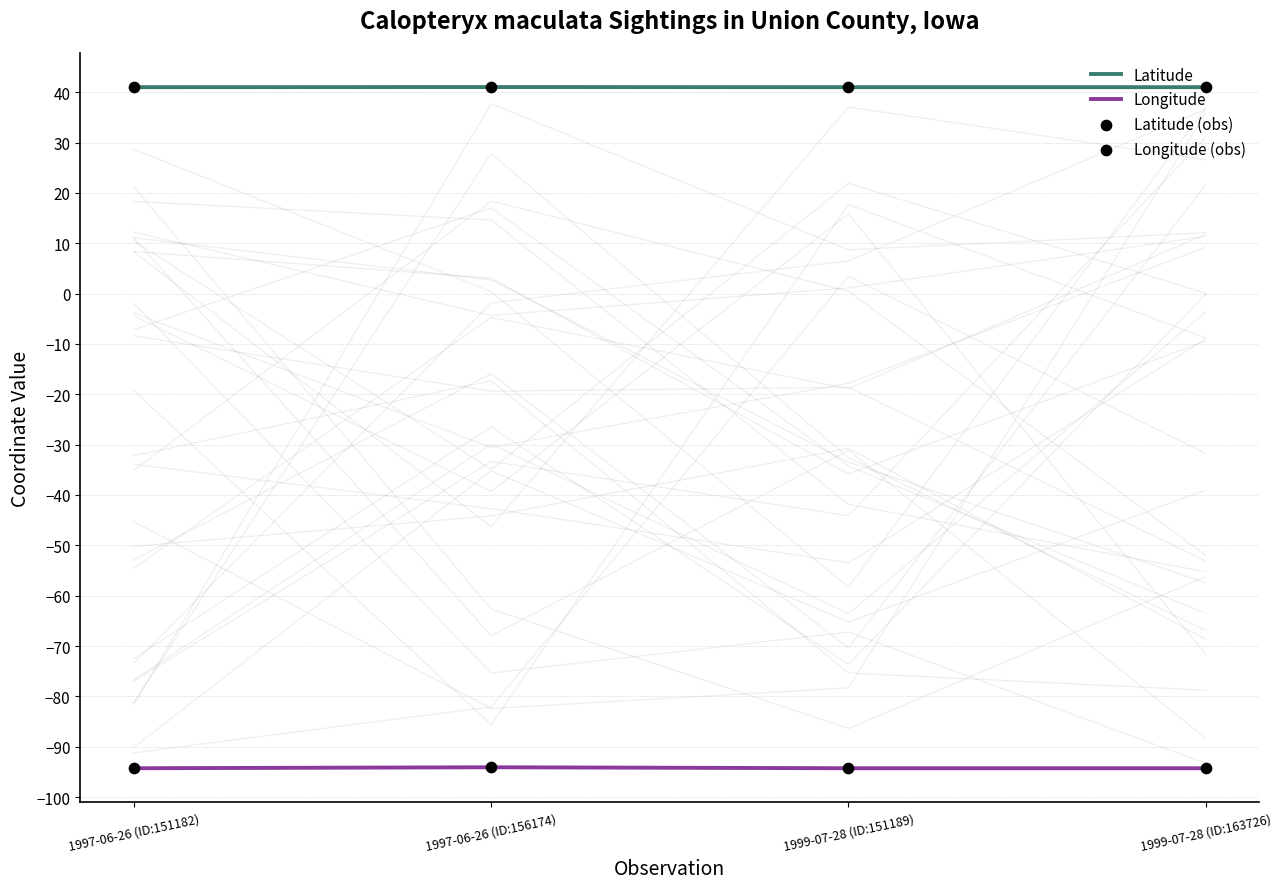

What are all the series names shown in the legend?

Latitude, Longitude, Latitude (obs), Longitude (obs)